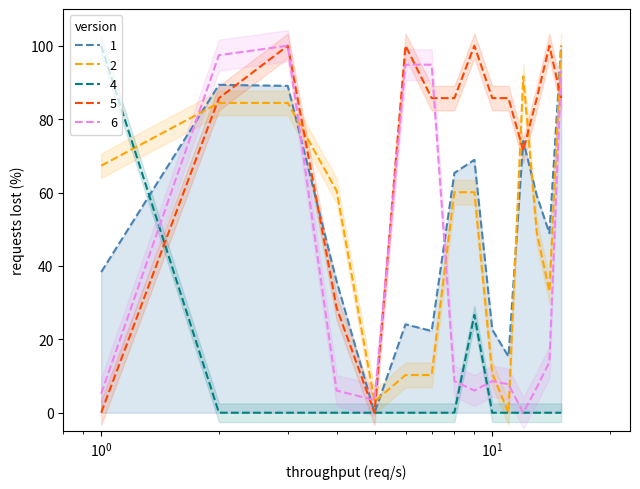

In 6, how many points are lower than both neighbors (excluding endpoints)?

3